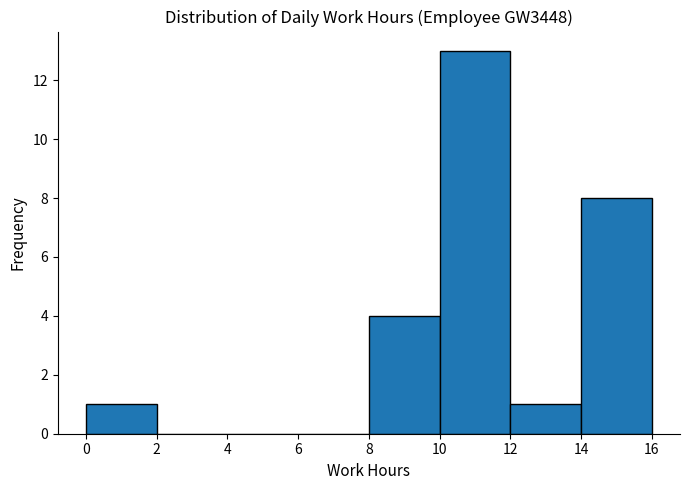

Reading left to right, list every bar in this chart as the range it spans on the x-axis followed by its height. The values are not printed on the chart, so give them approximately, as read against the axis.

0 to 2: 1
2 to 4: 0
4 to 6: 0
6 to 8: 0
8 to 10: 4
10 to 12: 13
12 to 14: 1
14 to 16: 8